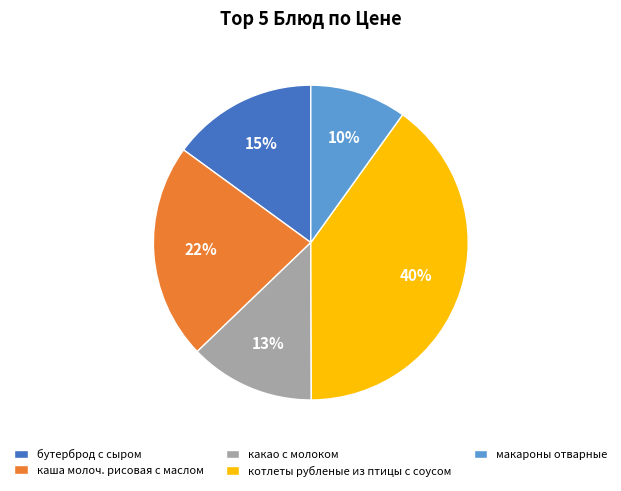

Do каша молоч. рисовая с маслом and макароны отварные together represent more than half of the pie?

No